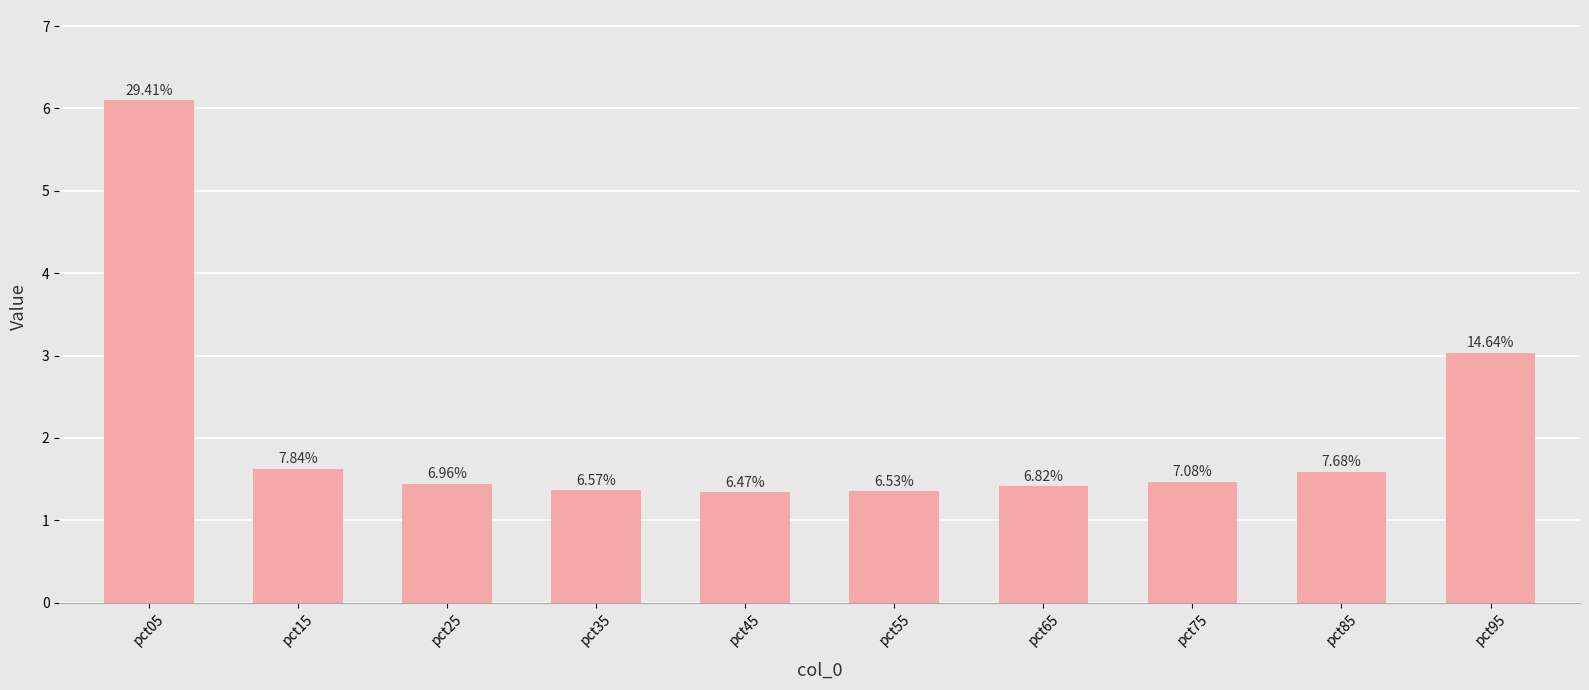

What is the value of the 4th bar from the left?

1.4